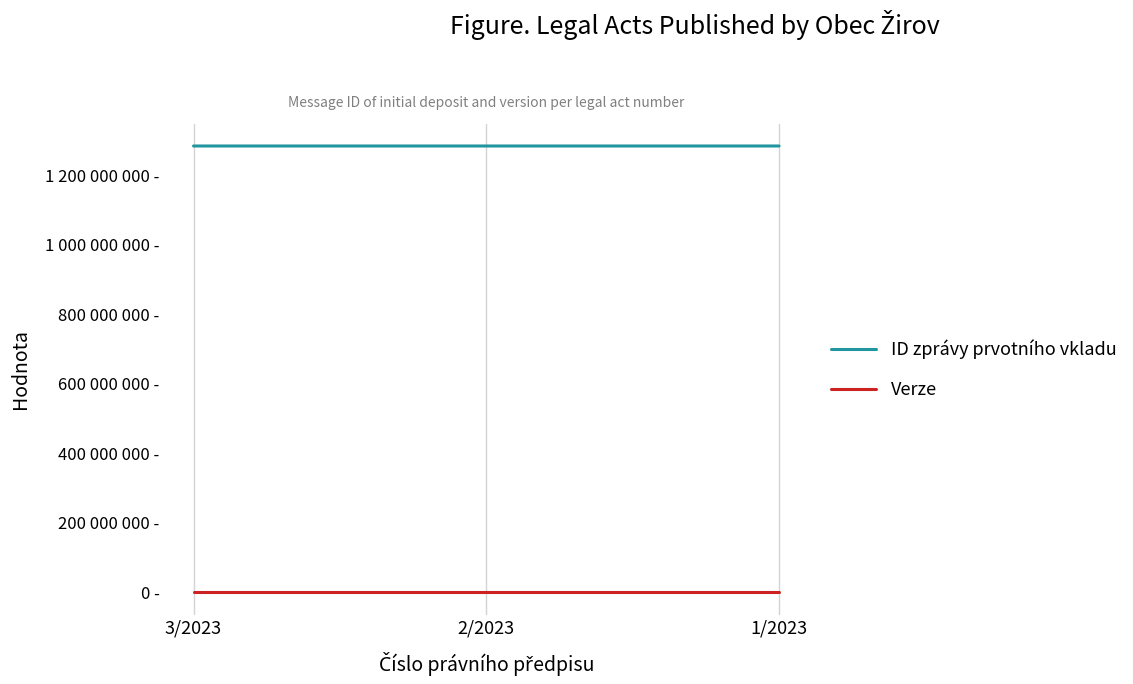

Does the chart have visible grid lines?

No